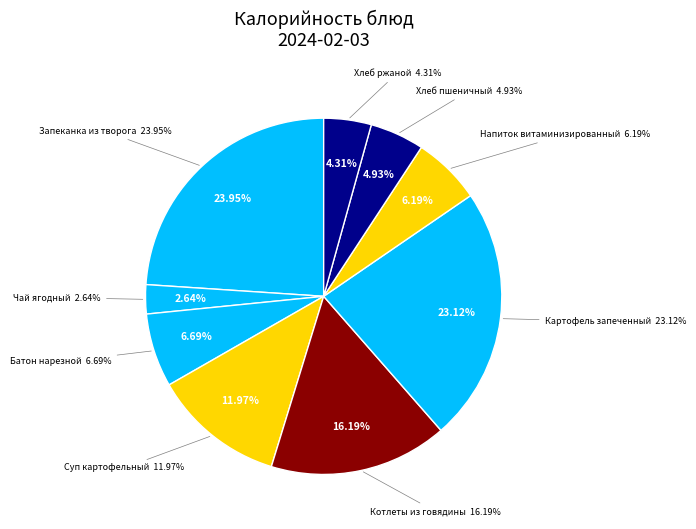

Which slice is the smallest?

Чай ягодный